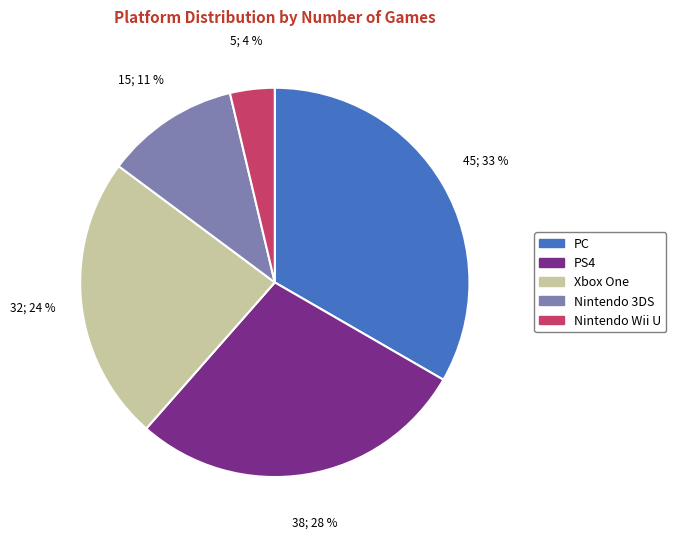

Approximately how many times larger is the value at Nintendo 3DS compared to Xbox One?

0.5